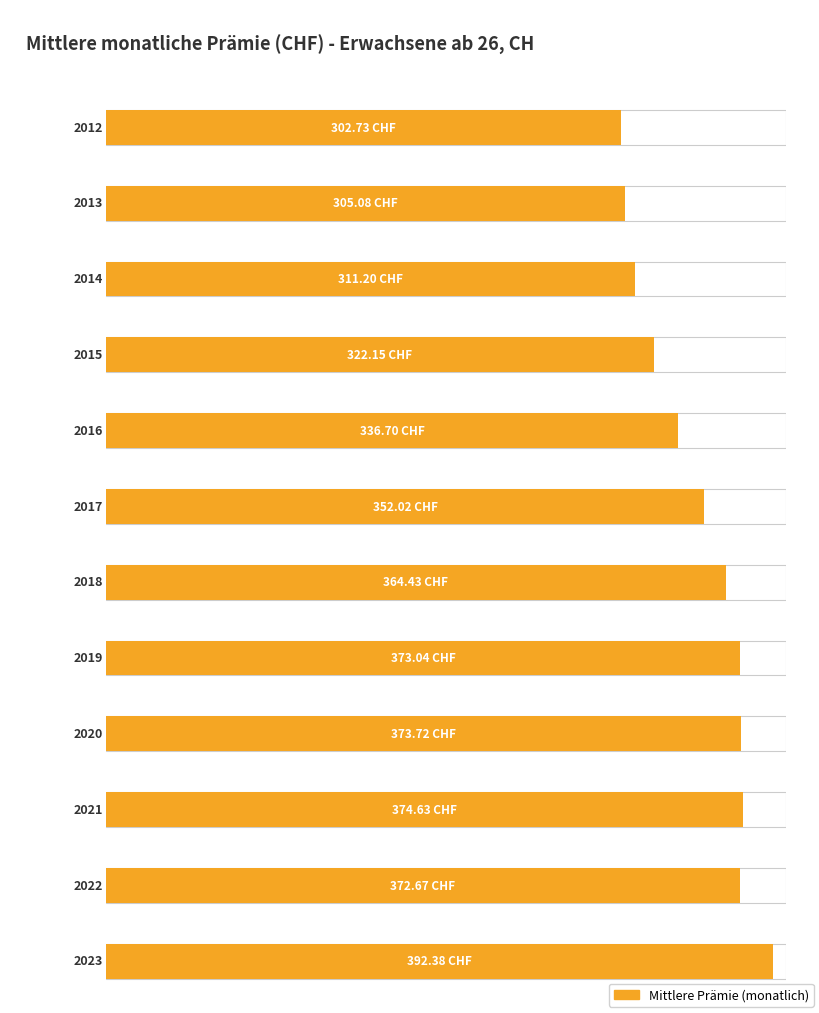

List the labels in order of value, largest first.

2023, 2021, 2020, 2019, 2022, 2018, 2017, 2016, 2015, 2014, 2013, 2012